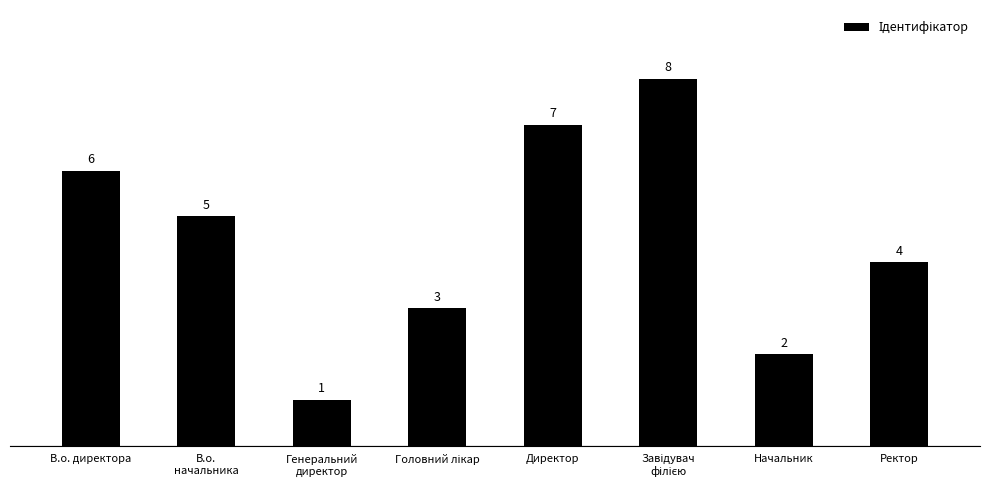

What is the difference between the values at В.о. директора and Генеральний
директор?

5